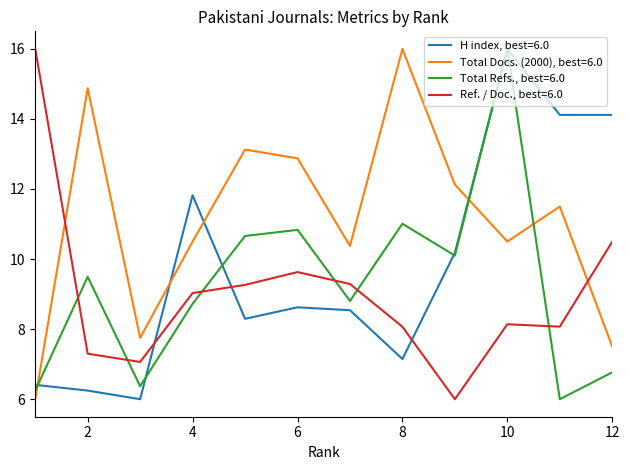

Which series ends up on top after the final intersection of Total Docs. (2000), best=6.0 and Total Refs., best=6.0?

Total Docs. (2000), best=6.0